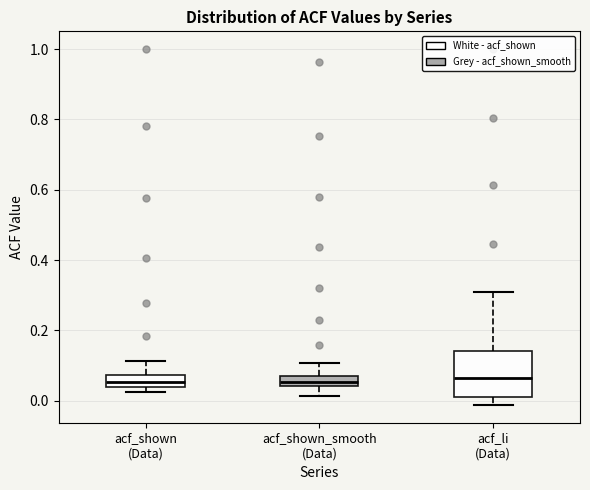

Where does the upper whisker of the box for acf_li (Data) end on the y-axis? The values are not printed on the chart, so give them approximately, as read against the axis.

0.30